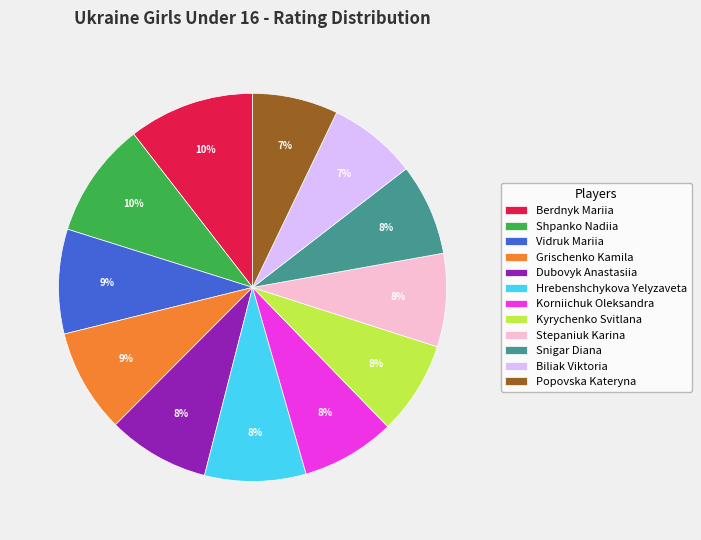

To the nearest percent, what percentage of the pie is Grischenko Kamila?

9%